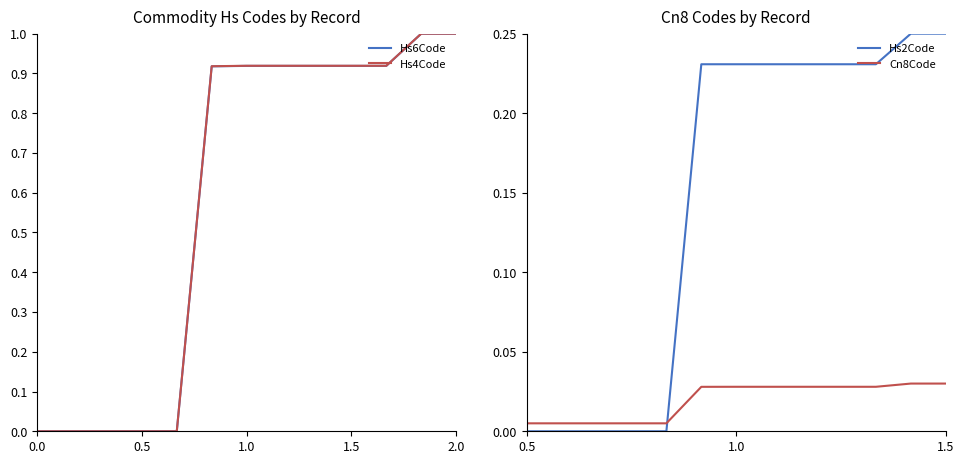

What are all the series names shown in the legend?

Hs6Code, Hs4Code, Hs2Code, Cn8Code